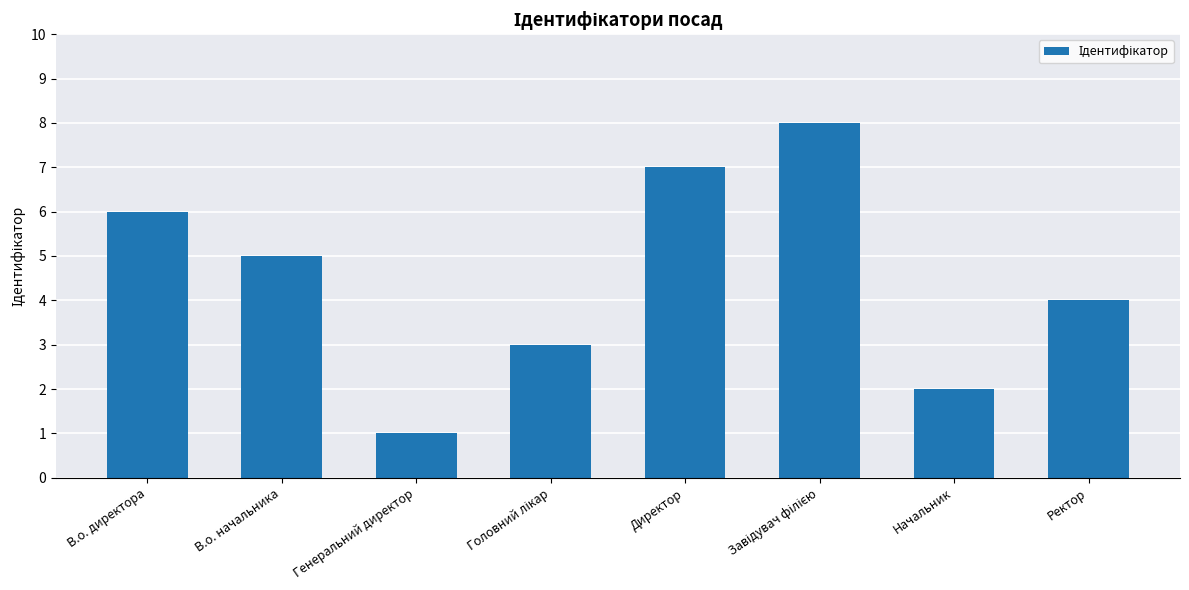

Read the value at В.о. начальника.

5